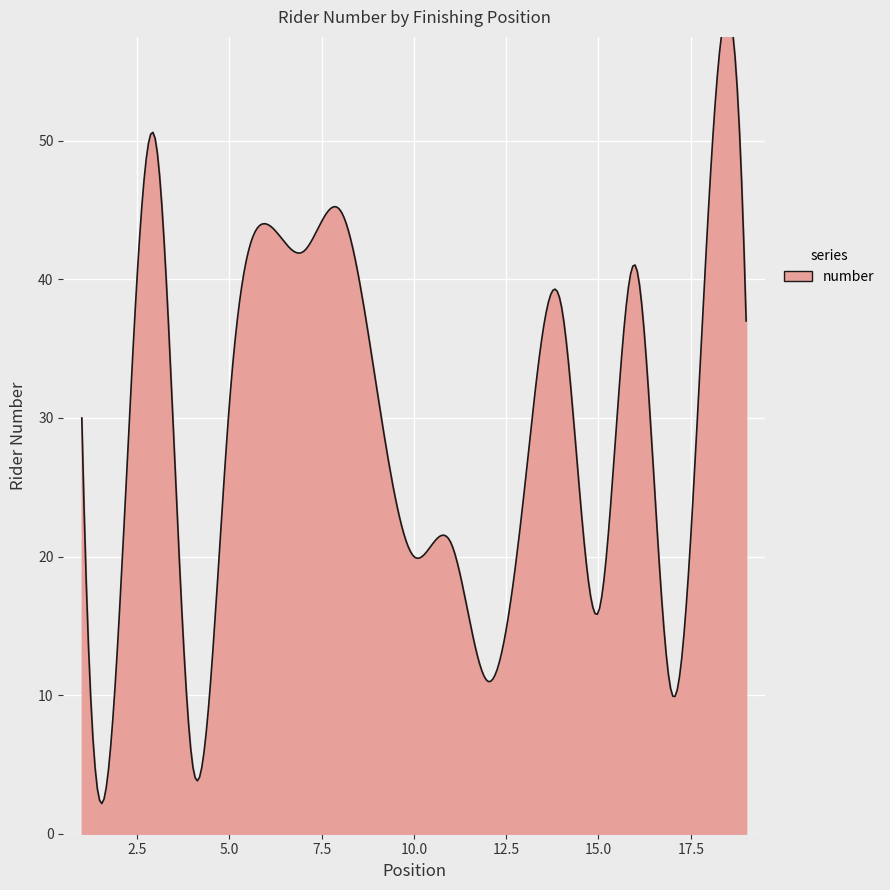

True or false: the data shows 16 at 15.

True